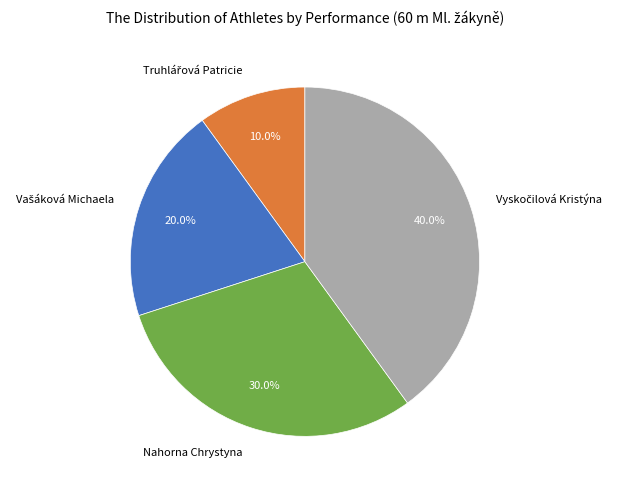

Is there a majority slice in this chart?

No